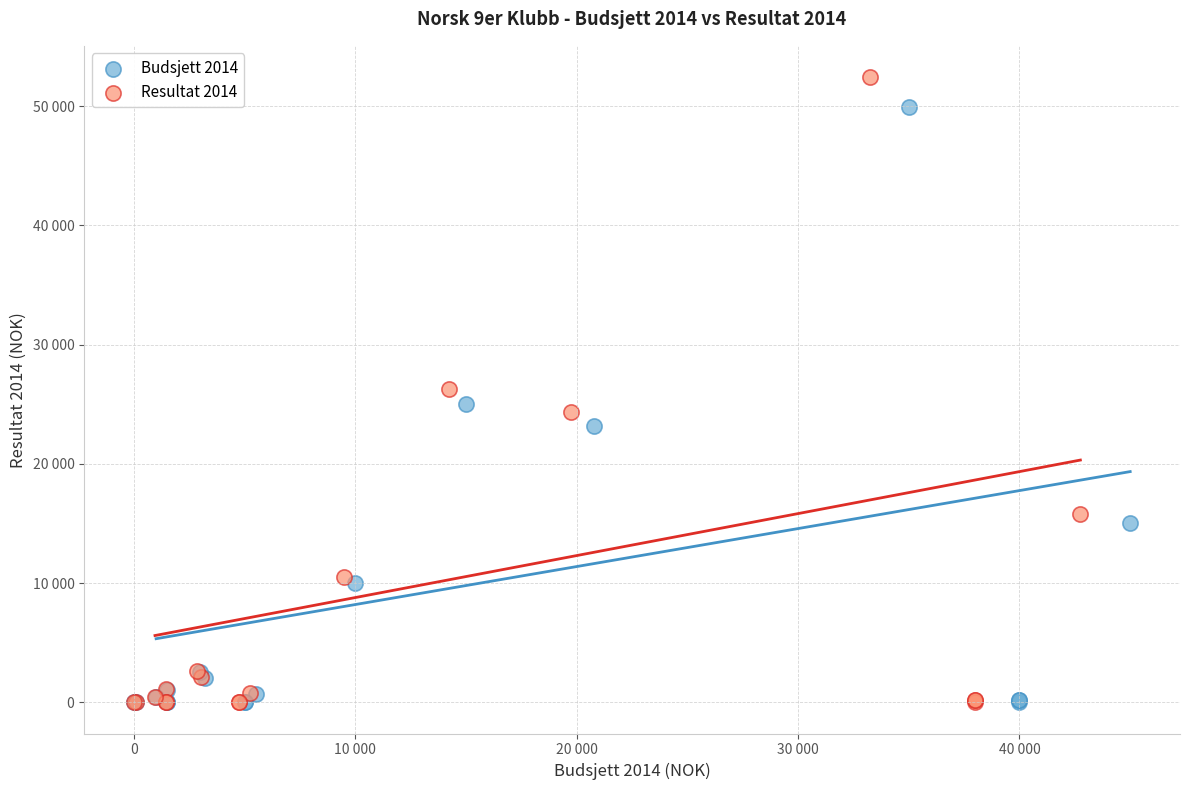

What are all the series names shown in the legend?

Budsjett 2014, Resultat 2014